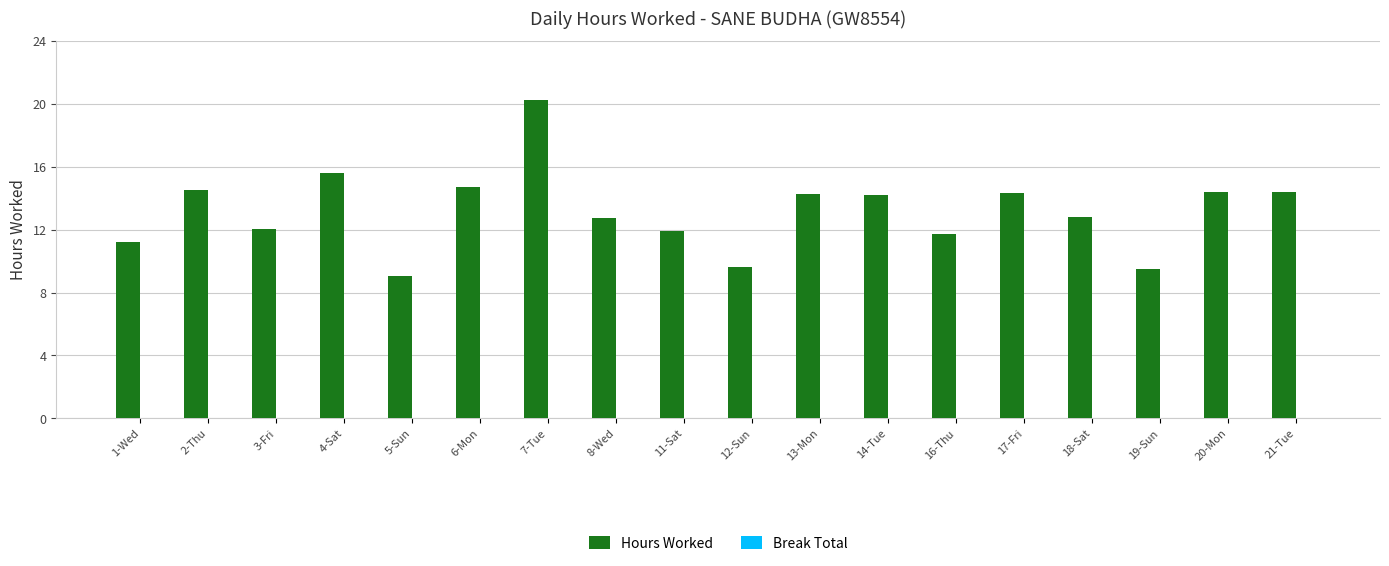

Which category has the highest value across all series?

7-Tue